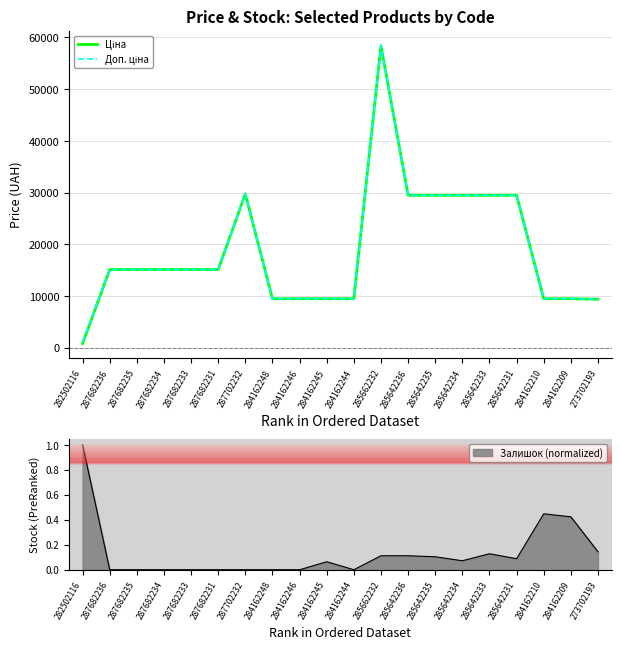

True or false: Ціна and Доп. ціна cross at least once.

False